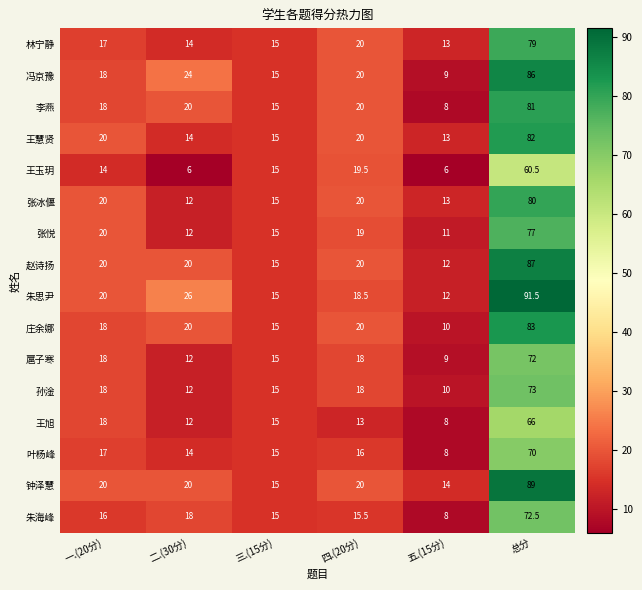

What is the total value across all series at 总分?

1249.5